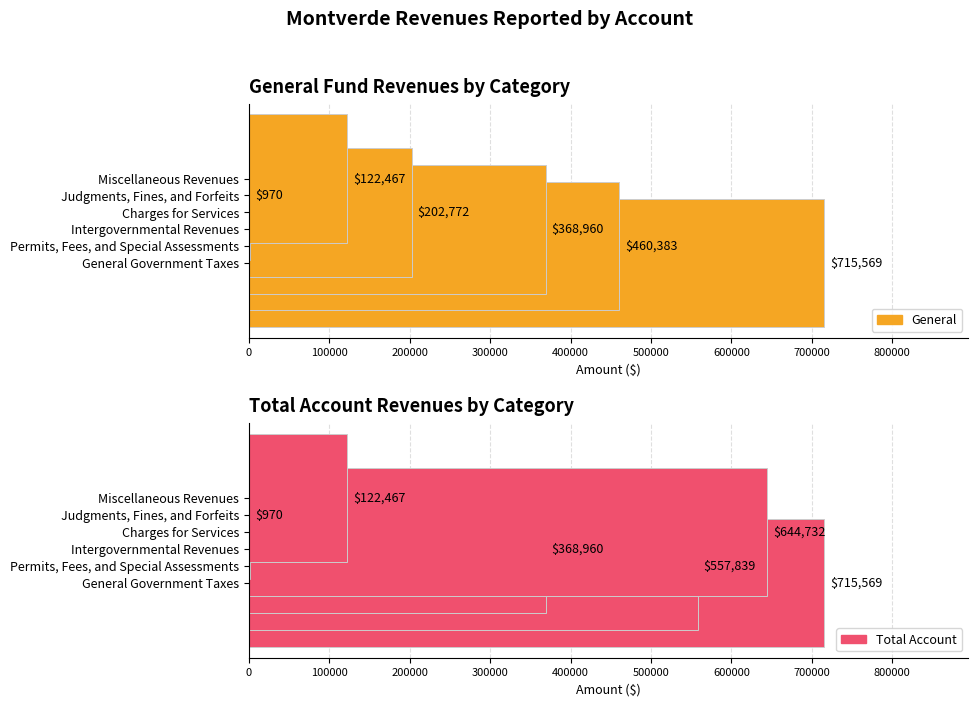

What is the value of the Total Account bar at the 4th from the left?

644732